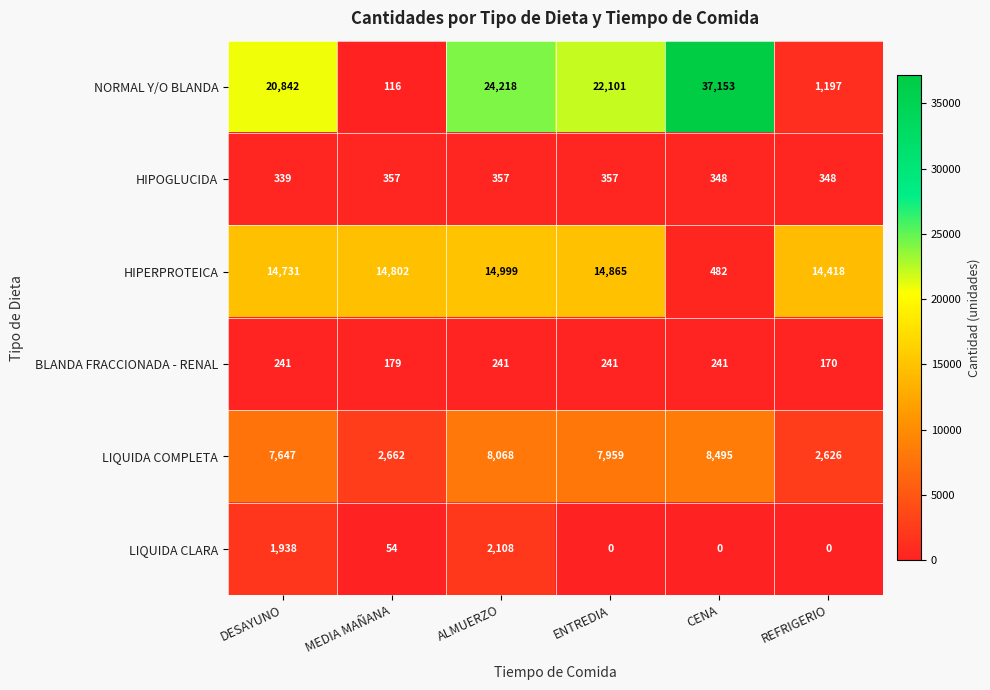

Count the number of data series in this chart.

6